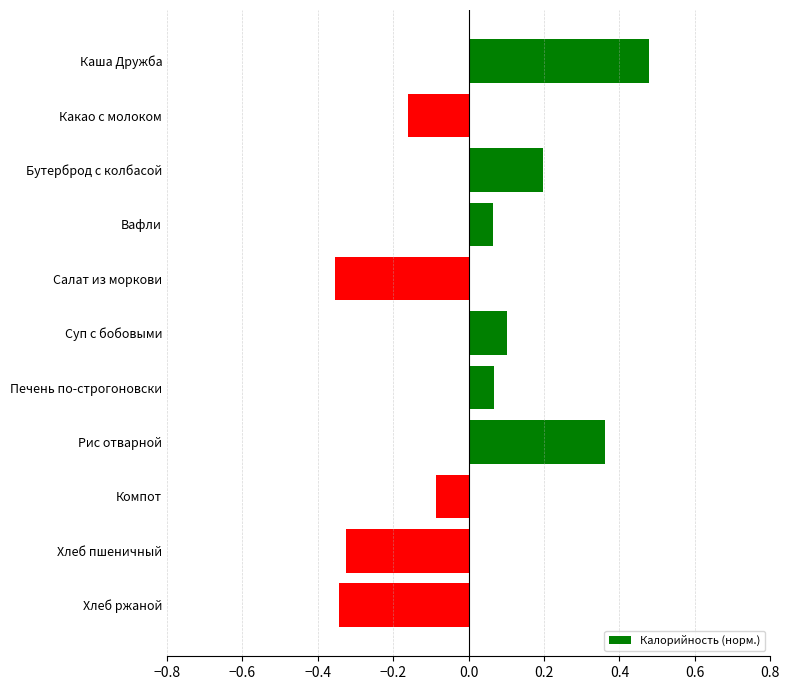

Is it true that the value at Печень по-строгоновски is 0.1?

True